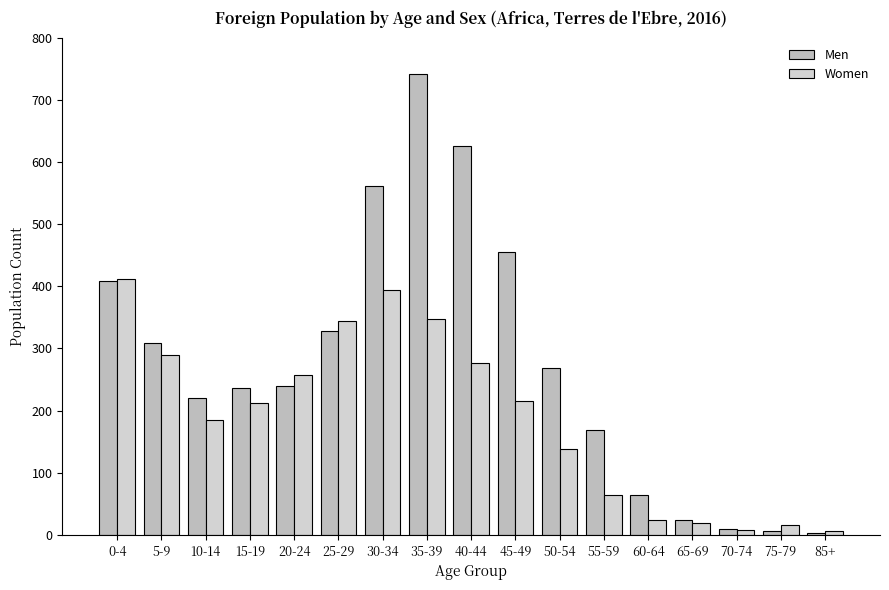

What value does the Women series have at 65-69?

20